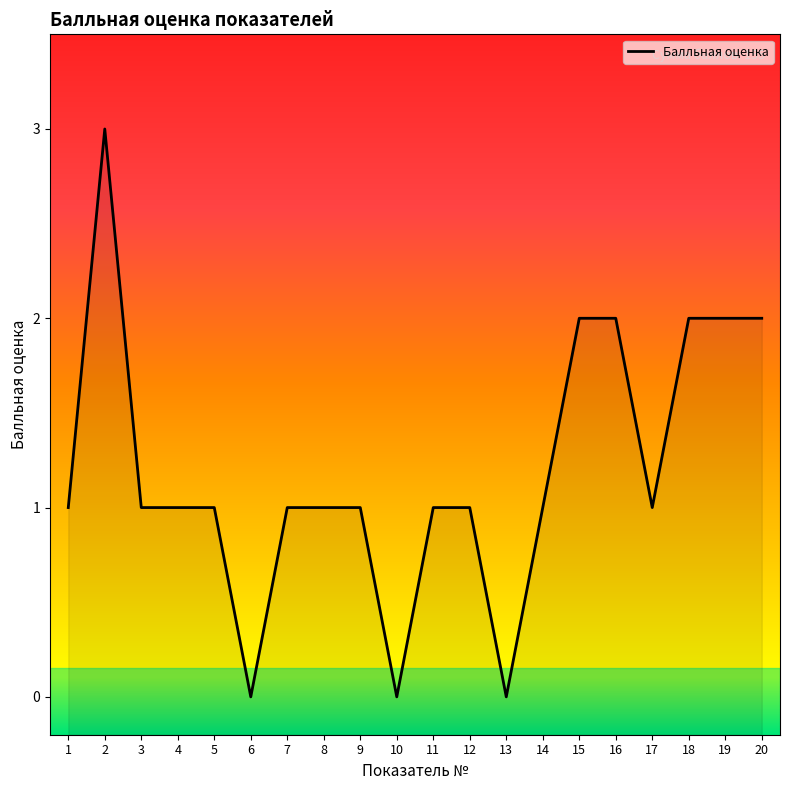

List the labels in order of value, largest first.

2, 15, 16, 18, 19, 20, 1, 3, 4, 5, 7, 8, 9, 11, 12, 14, 17, 6, 10, 13